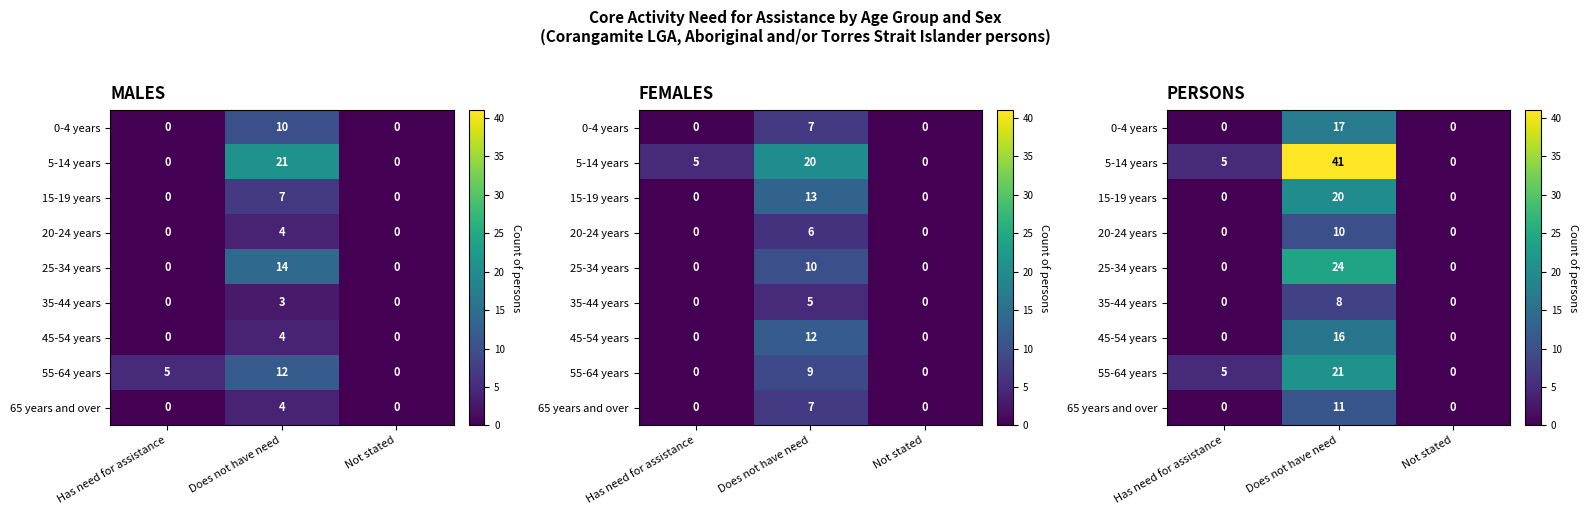

The value of 35-44 years at Has need for assistance is -3. True or false?

False